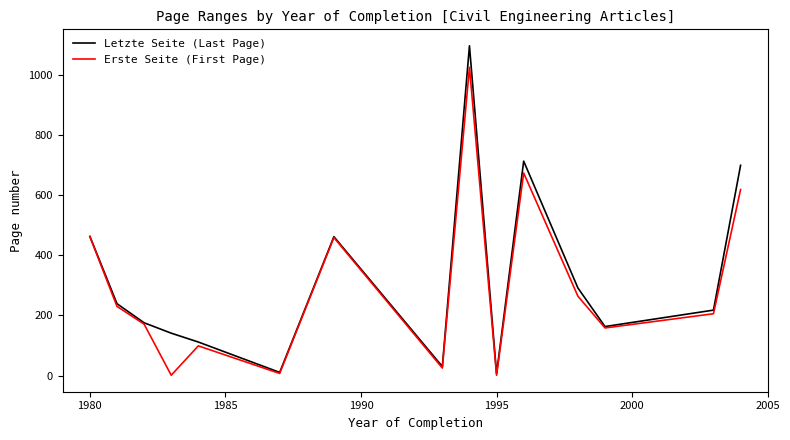

Which series has the largest range (max minus min)?

Letzte Seite (Last Page)